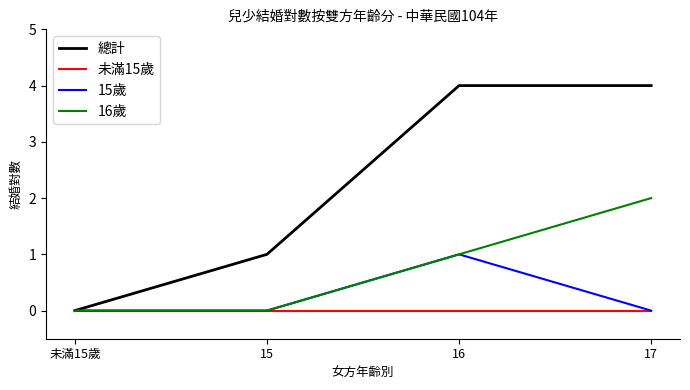

What is the sum of the 16歲 values at 17 and 16?

3